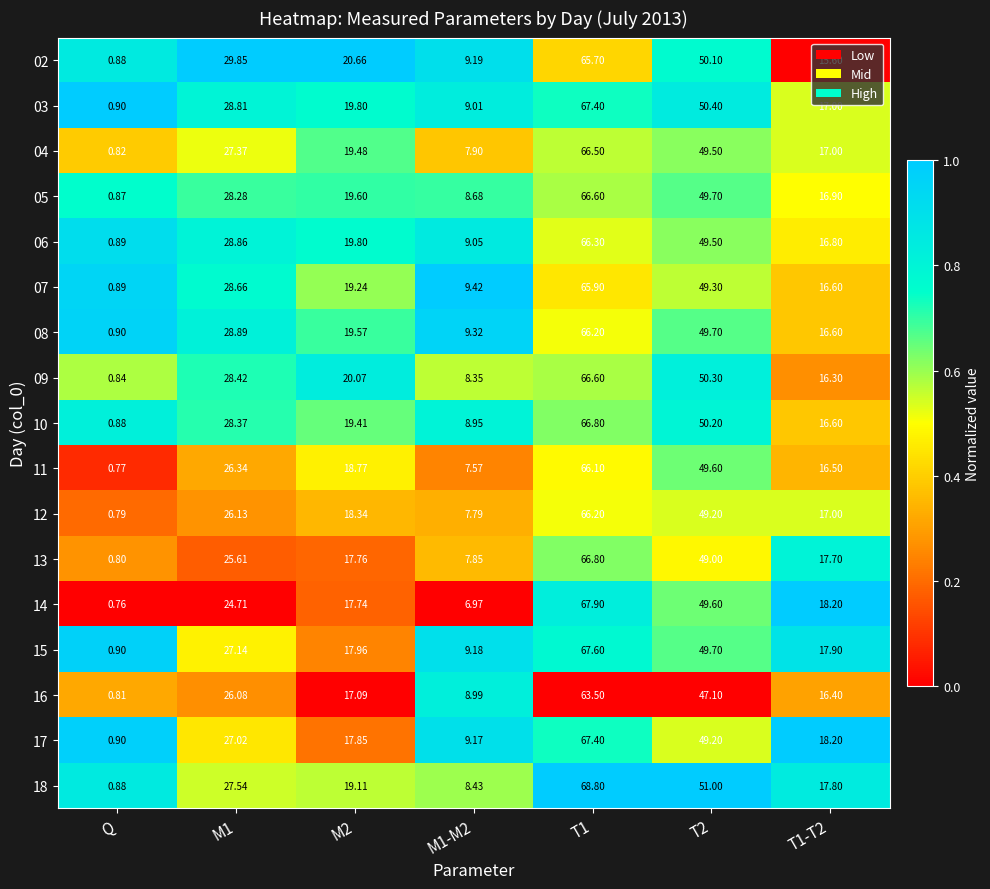

At which category does the chart reach its minimum across all series?

Q